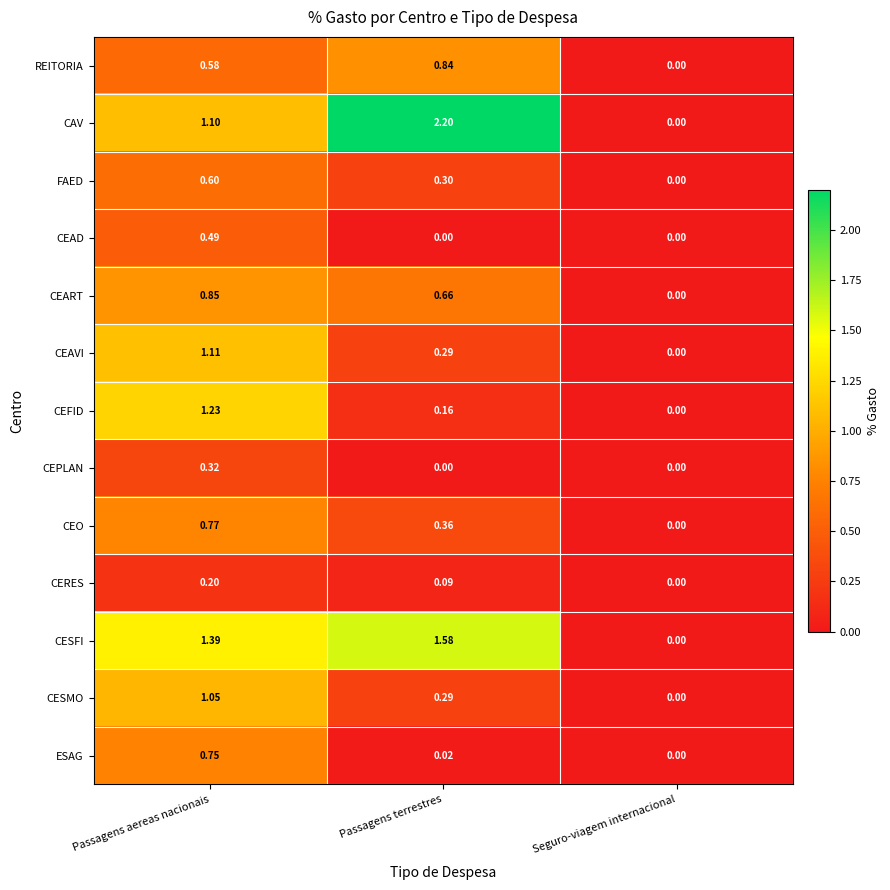

Which series has the largest range (max minus min)?

CAV